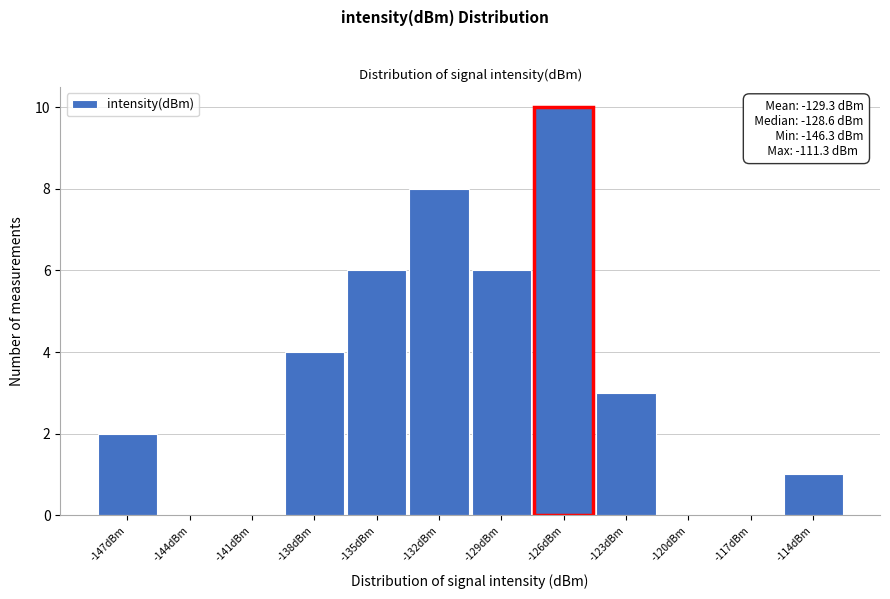

Reading left to right, what are all the values shown in this chart?

-147dBm=2	-144dBm=0	-141dBm=0	-138dBm=4	-135dBm=6	-132dBm=8	-129dBm=6	-126dBm=10	-123dBm=3	-120dBm=0	-117dBm=0	-114dBm=1